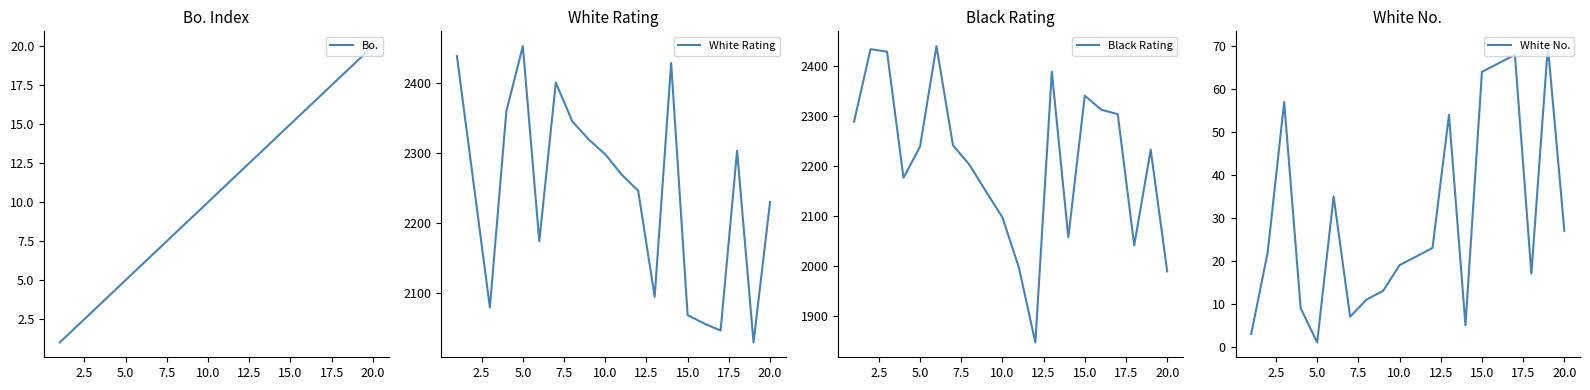

True or false: Bo. has a value of 5 at 5.0.

True